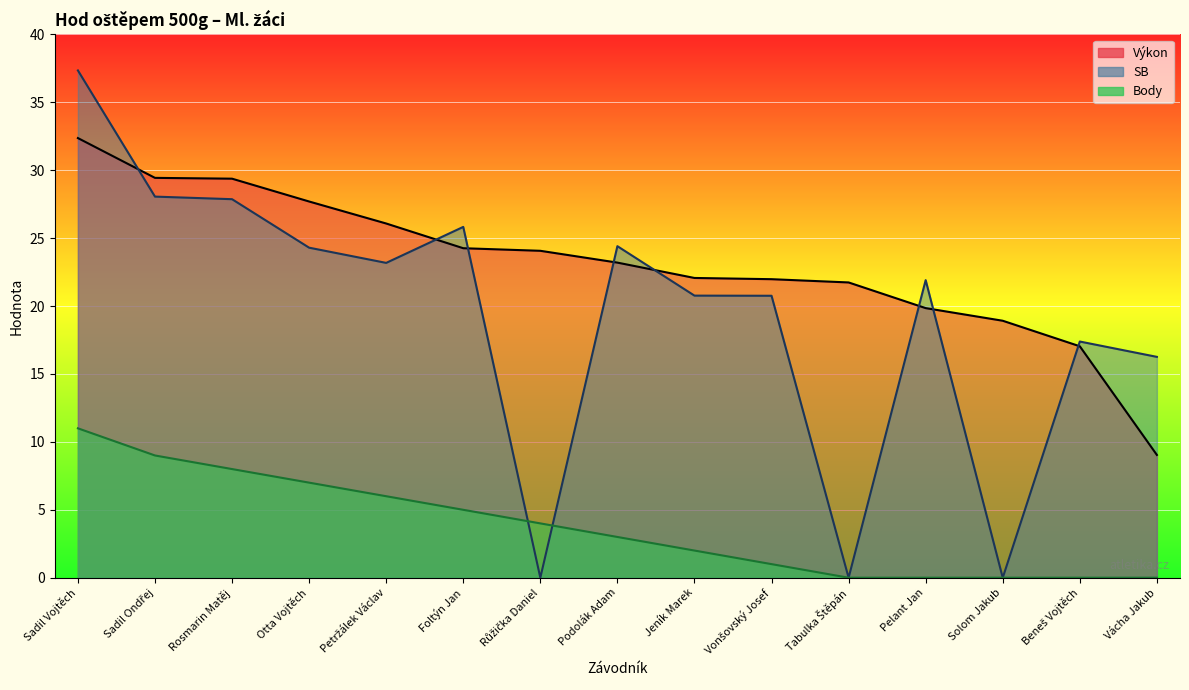

The value of Body at Podolák Adam is 4.0. True or false?

False